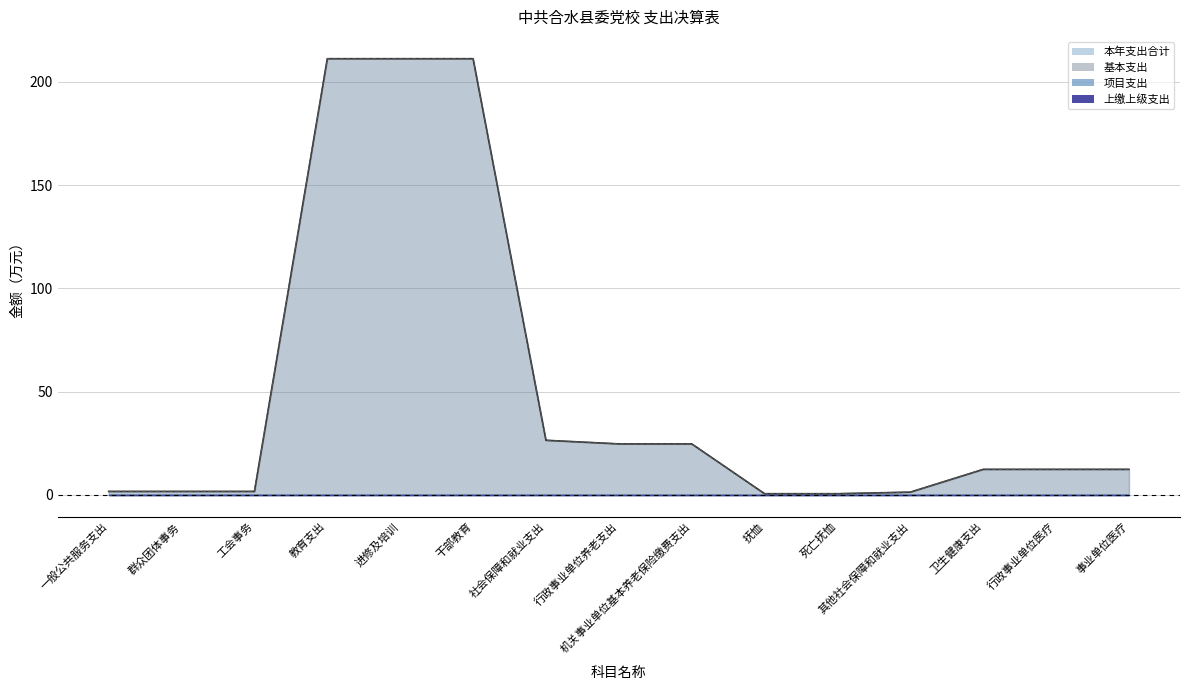

True or false: 本年支出合计 has a value of 1.6 at 一般公共服务支出.

True